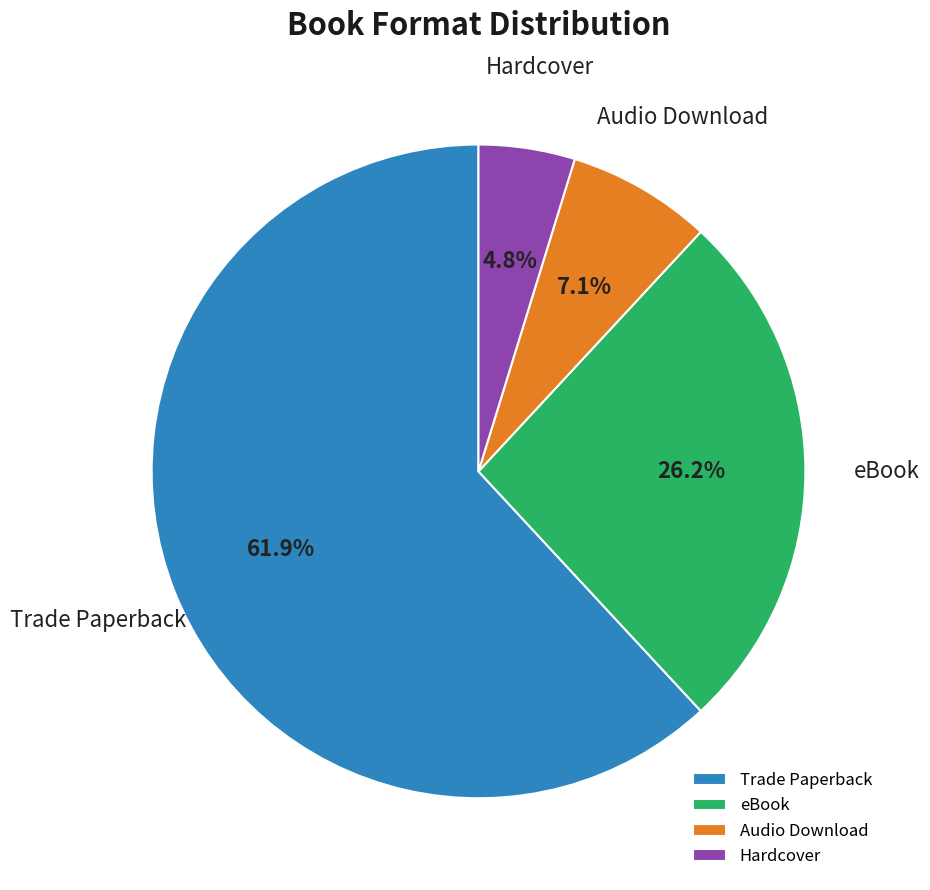

To the nearest percent, what percentage of the pie is Hardcover?

5%